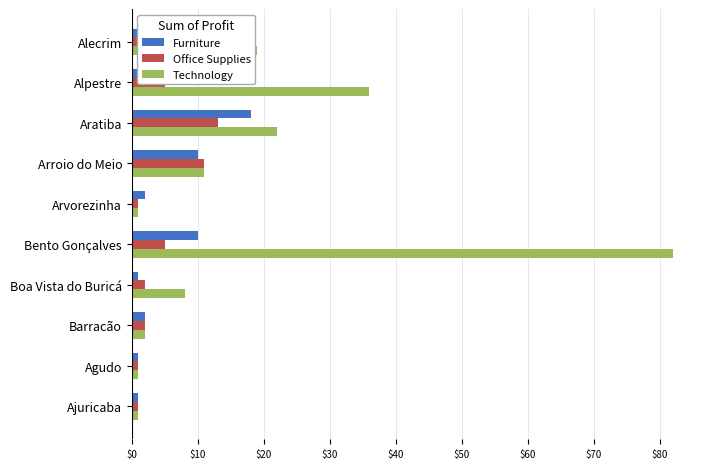

Read the Office Supplies value at Bento Gonçalves.

5